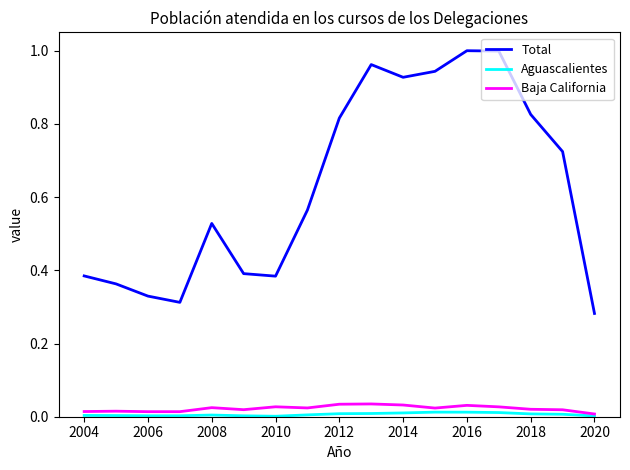

Is this an area chart (filled region under the line)?

No